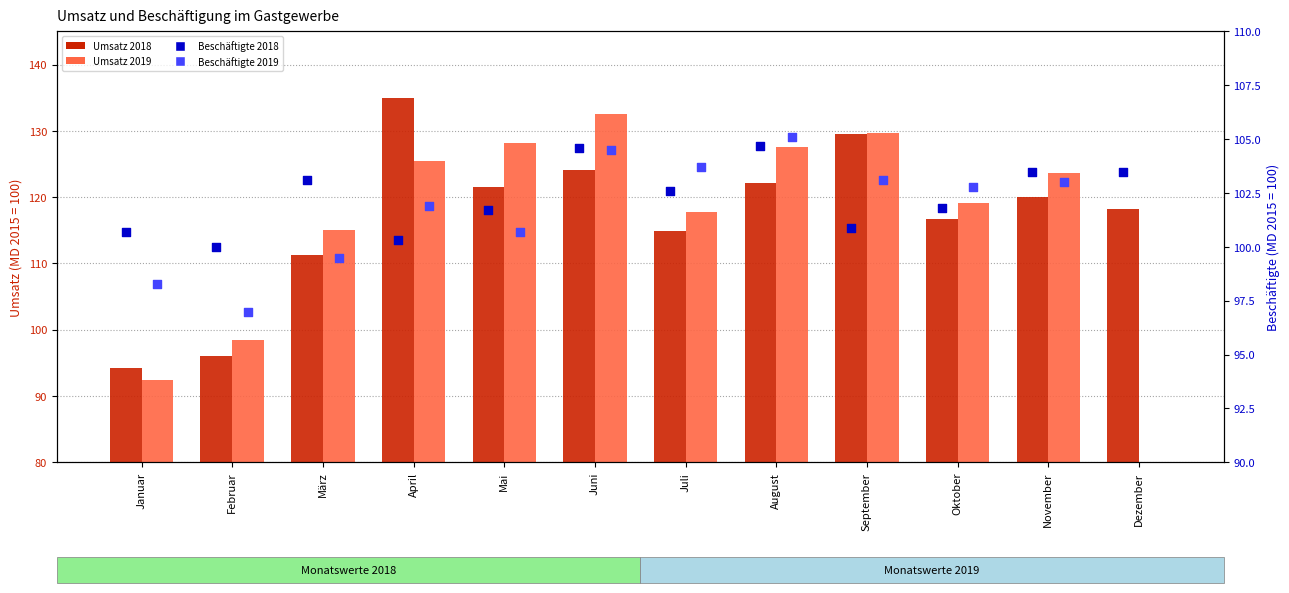

What are all the series names shown in the legend?

Umsatz 2018, Umsatz 2019, Beschäftigte 2018, Beschäftigte 2019